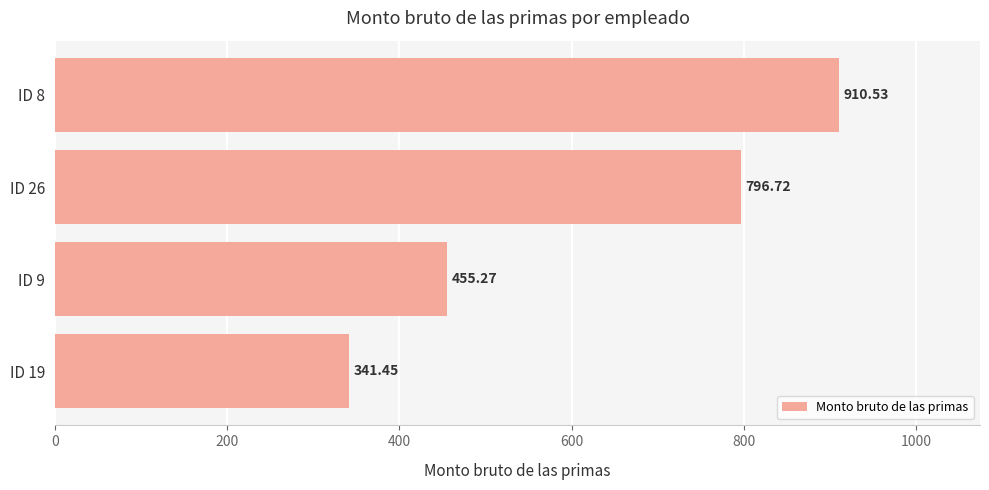

What is the change in value from ID 26 to ID 19?

-455.3